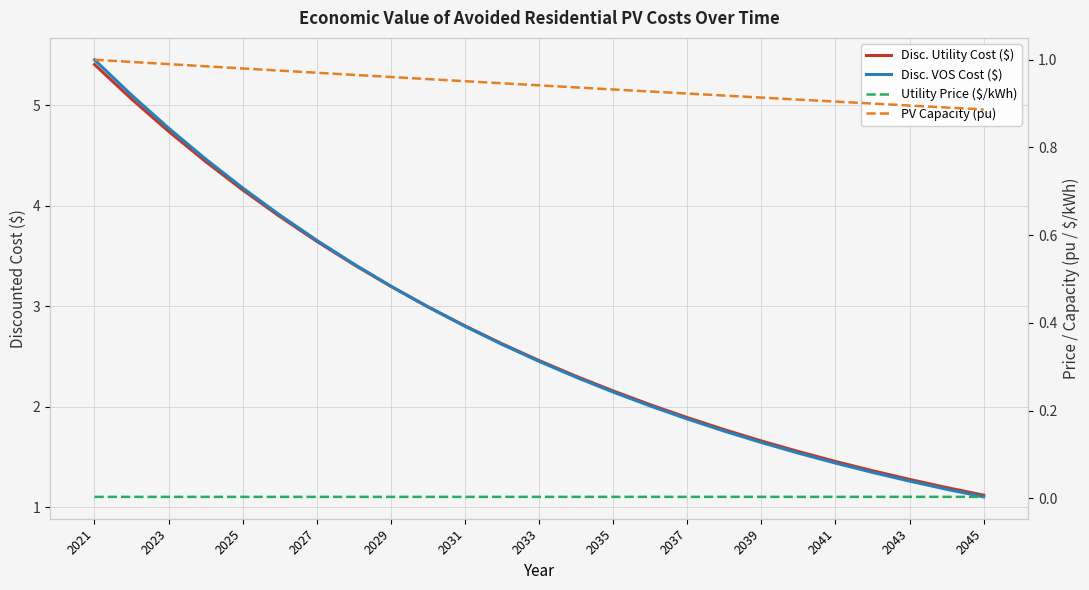

How many lines are shown in the chart?

4